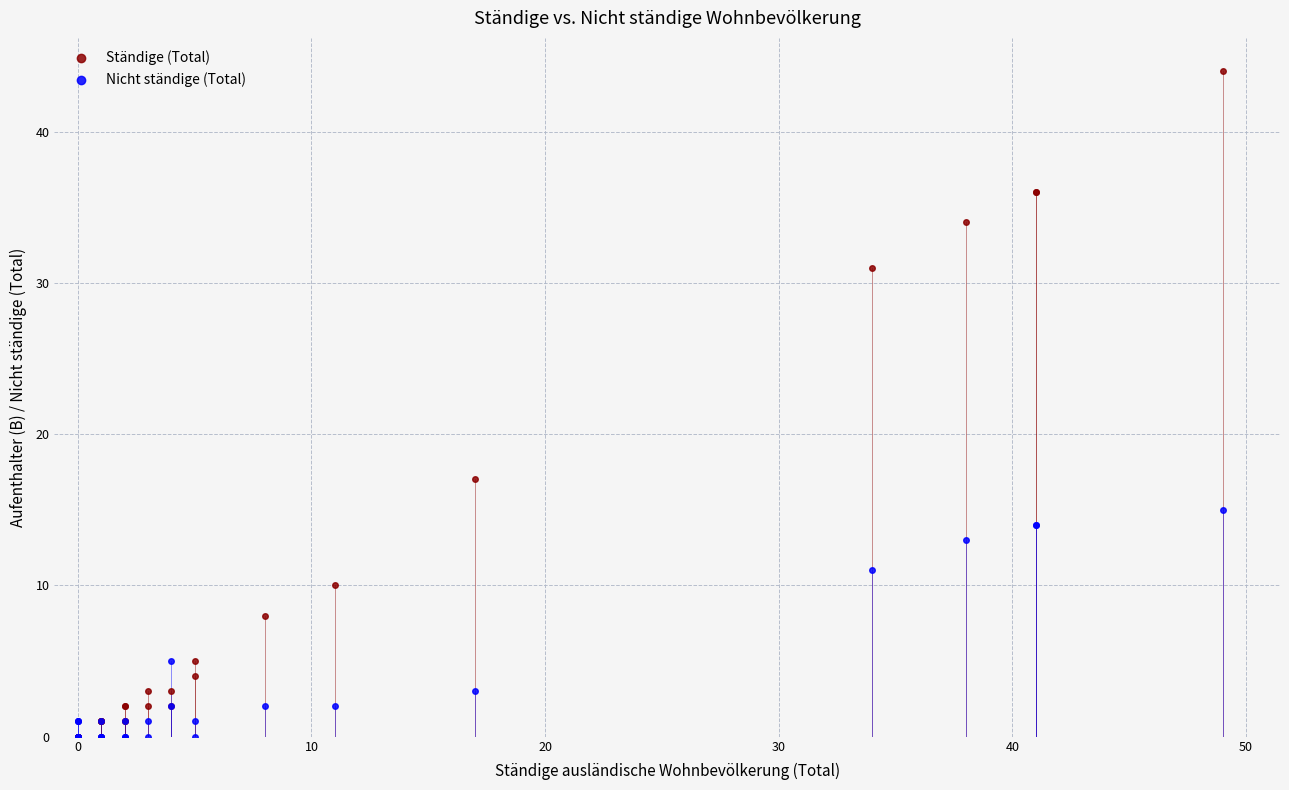

In the Ständige (Total) series, what Y value is closest to 22?

17